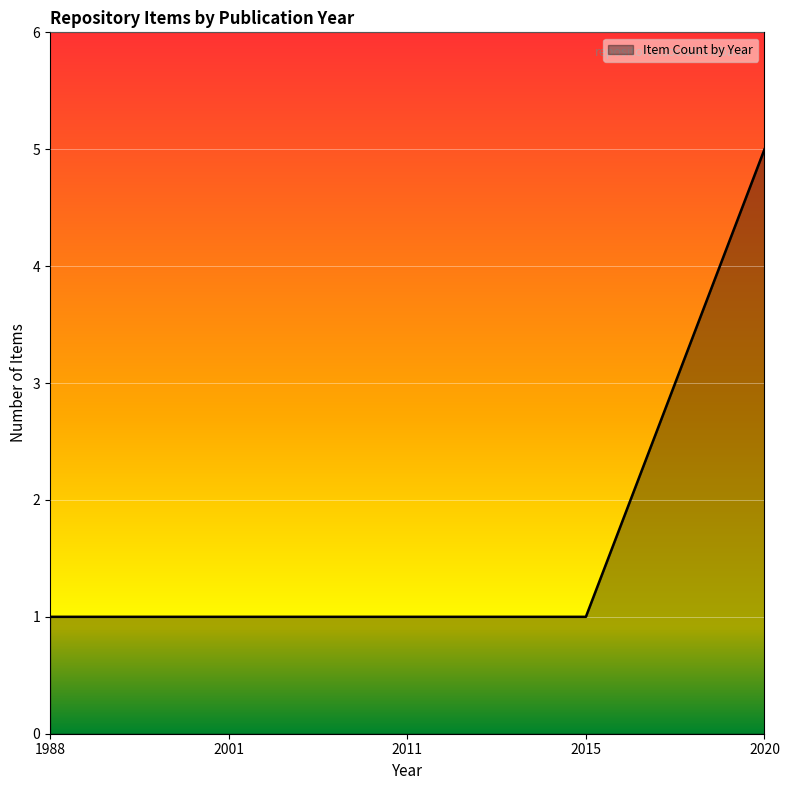

Does the chart display data point markers on the line(s)?

No